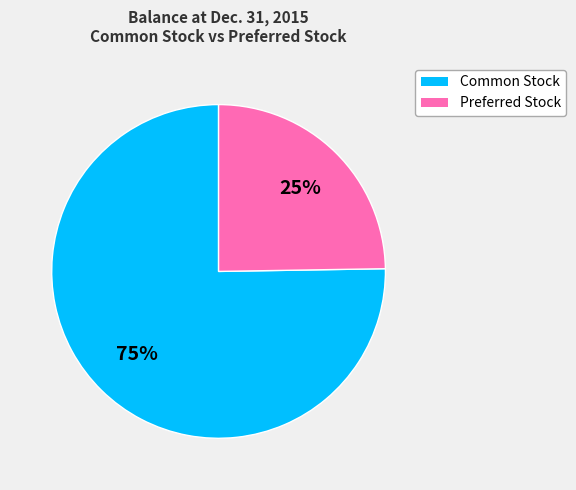

To the nearest percent, what is the average slice percentage?

50%